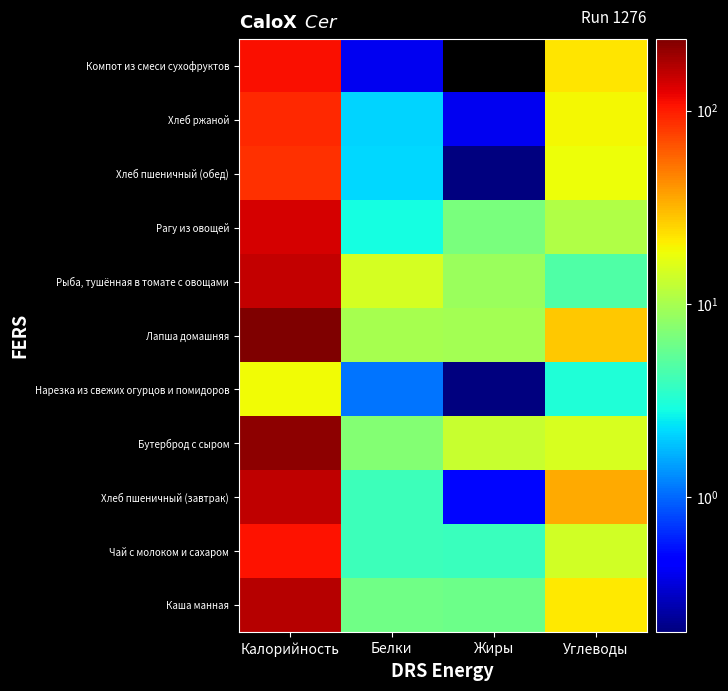

At which category is the sum across all series the highest?

Калорийность